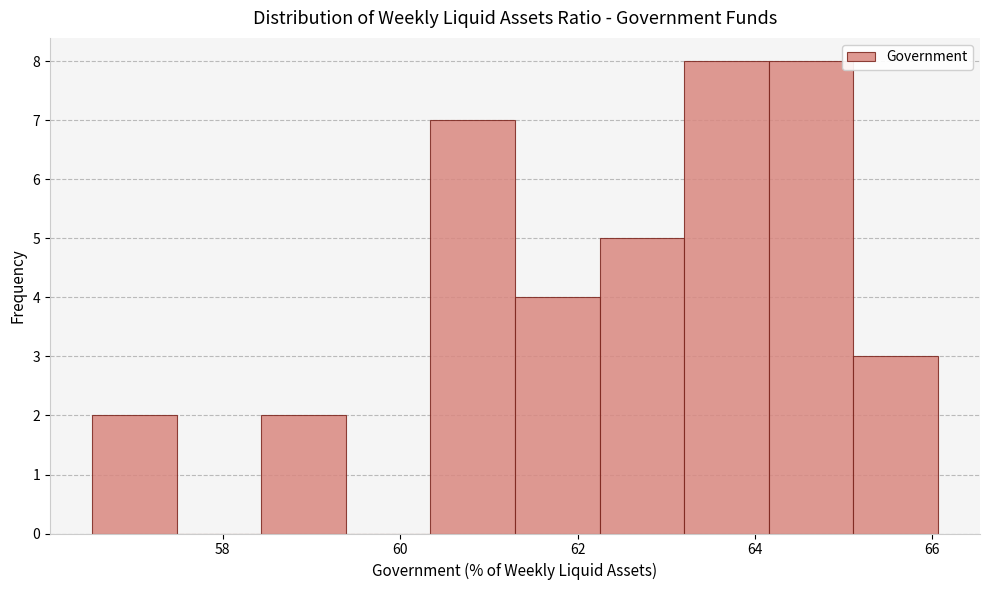

What is the height of the bar covering 60.4 to 61.2 on the x-axis? Neither the bar edges nor the heights are printed on the chart, so give them approximately, as read against the axes.

7